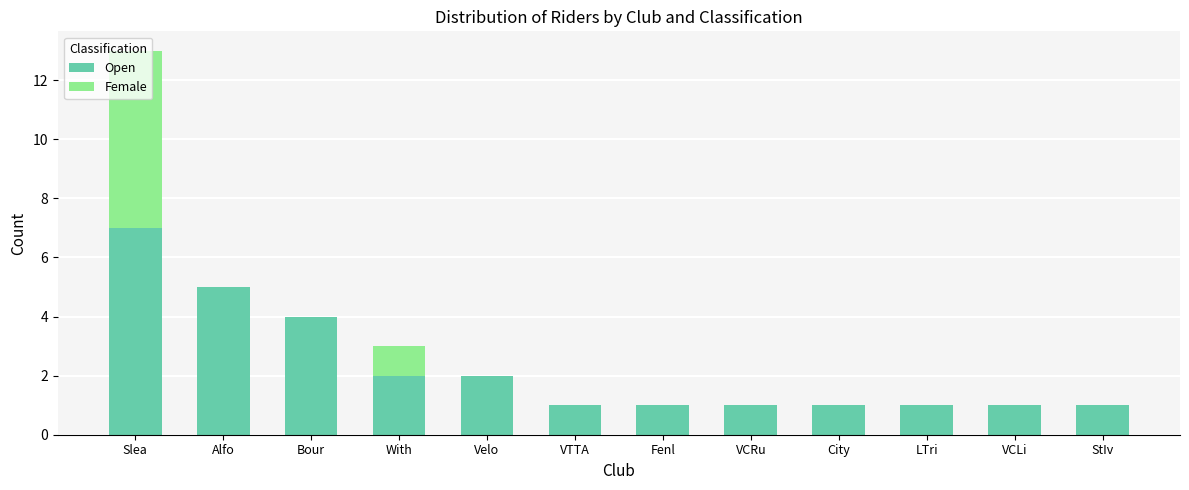

What is the sum of the Open values at Slea and Fenl?

8